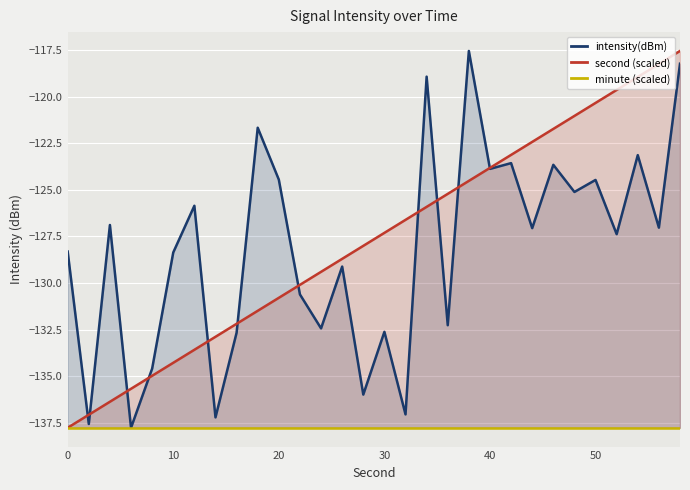

In intensity(dBm), how many points are higher than both neighbors (excluding endpoints)?

11